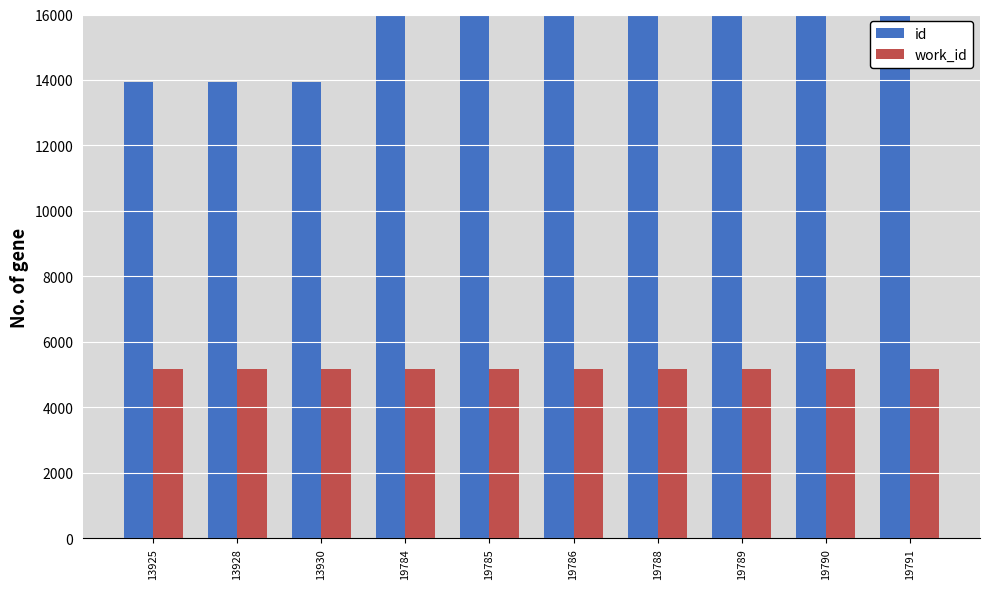

Rank the series by their average value, from highest to lowest.

id, work_id